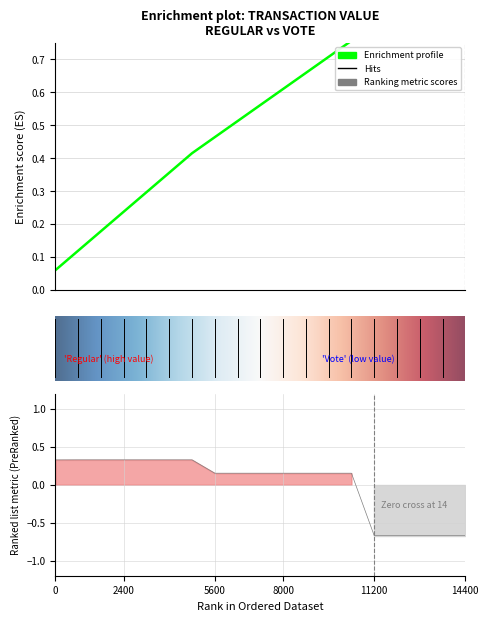

The value at 8 is 0.3. True or false?

True